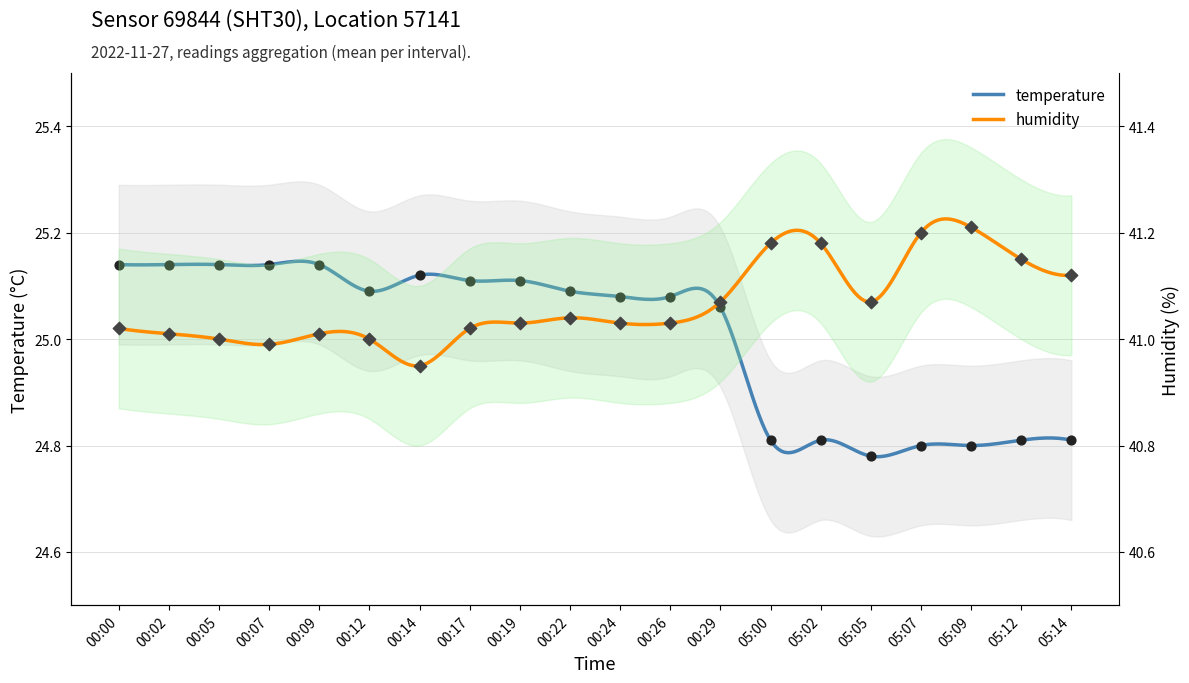

Which series has the widest spread of Y values?

temperature